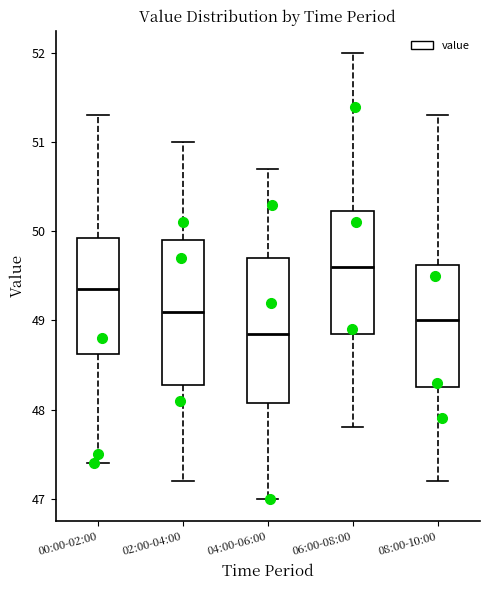

Where is the lower edge of the box for 06:00-08:00 on the y-axis? The values are not printed on the chart, so give them approximately, as read against the axis.

48.9